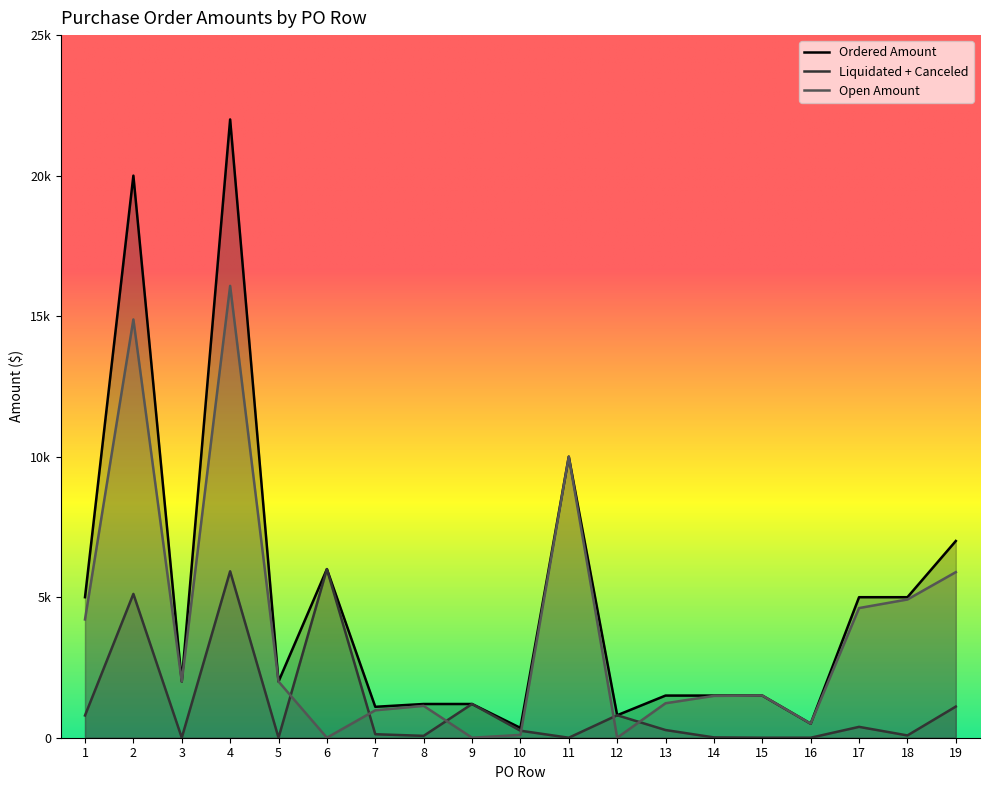

Where is the first local minimum for Liquidated + Canceled?

3